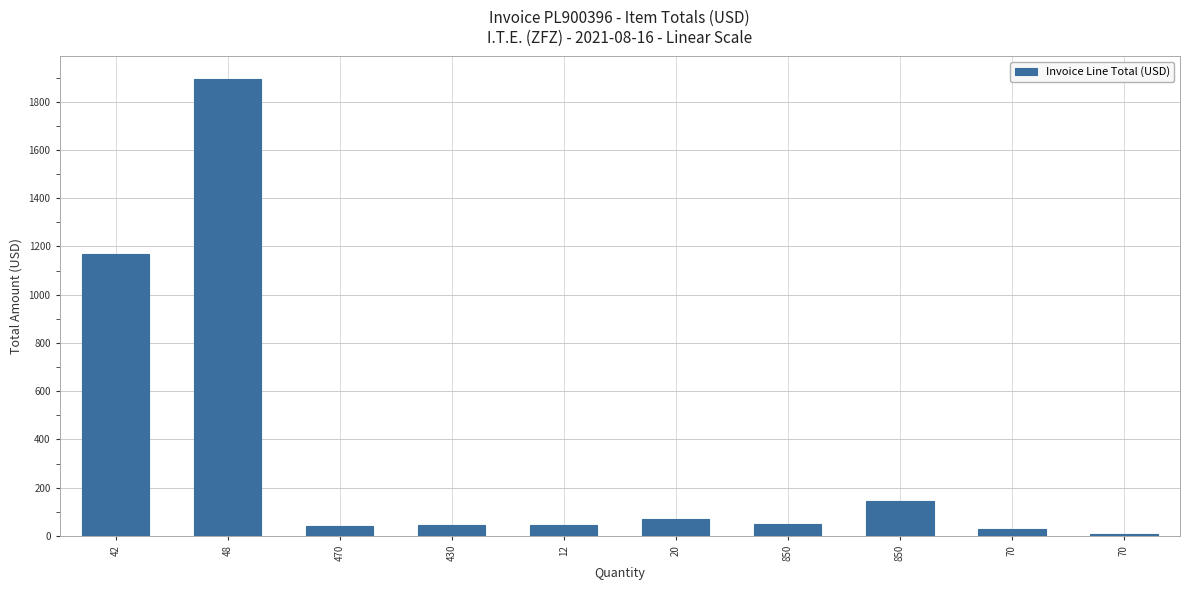

List the labels in order of value, largest first.

48, 42, 850, 20, 850, 430, 12, 470, 70, 70